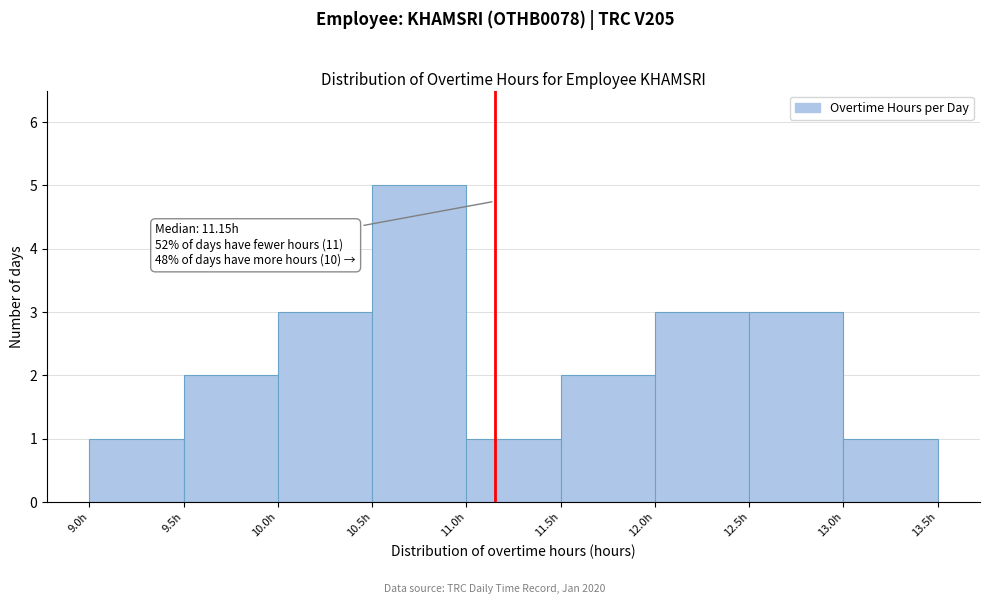

Over which range of the x-axis is the bar tallest?

10.5 to 11.0